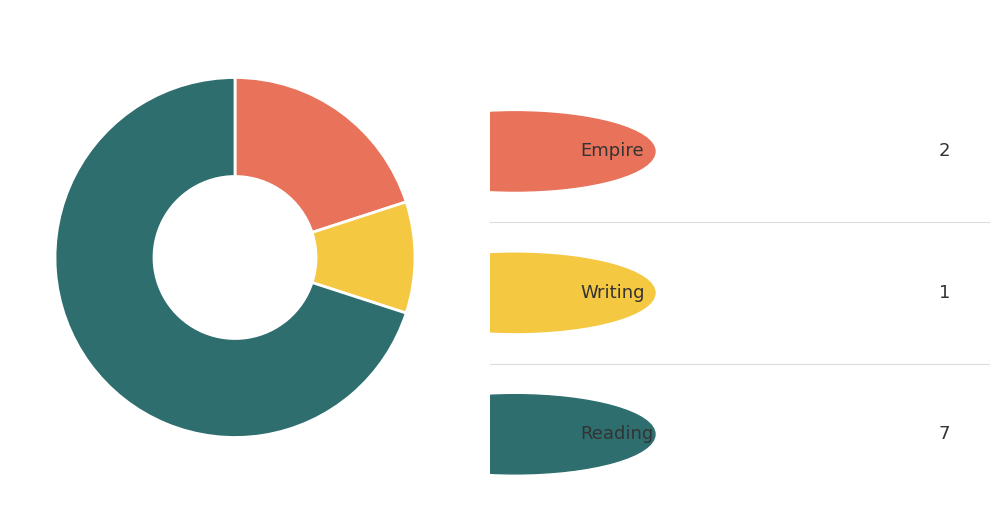

Does any single category account for the majority?

Yes